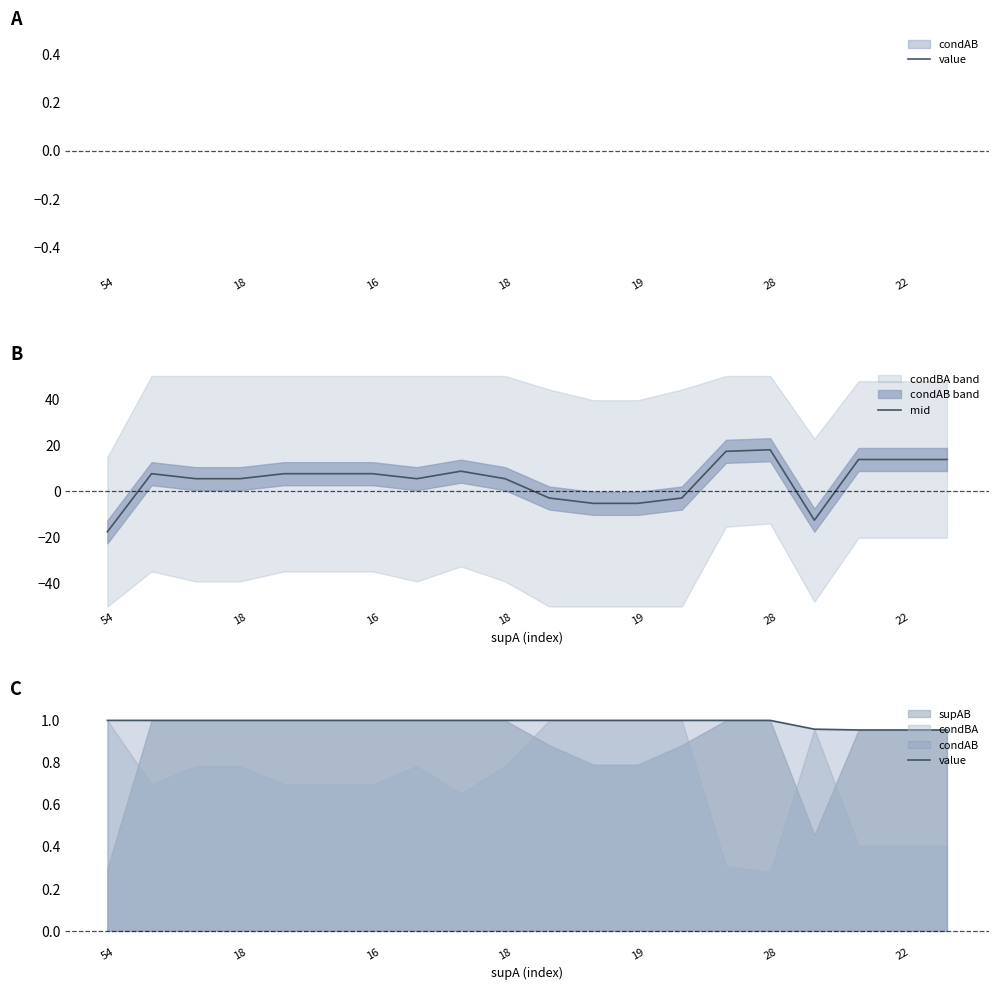

At how many categories does at least one series exceed -15?

20